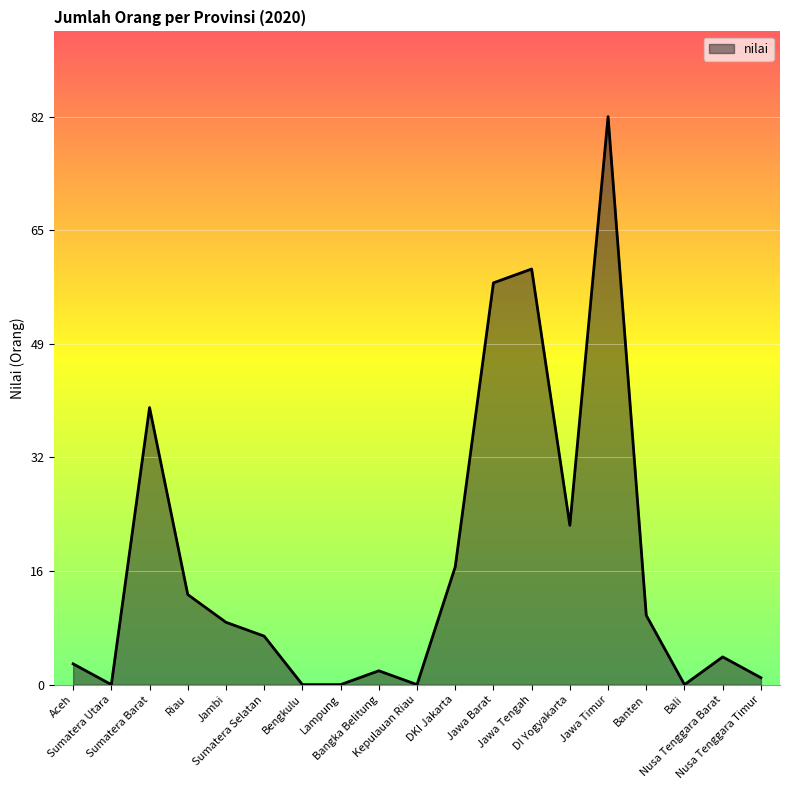

Reading left to right, transcribe all the data shown in this chart.

Aceh=3	Sumatera Utara=0	Sumatera Barat=40	Riau=13	Jambi=9	Sumatera Selatan=7	Bengkulu=0	Lampung=0	Bangka Belitung=2	Kepulauan Riau=0	DKI Jakarta=17	Jawa Barat=58	Jawa Tengah=60	DI Yogyakarta=23	Jawa Timur=82	Banten=10	Bali=0	Nusa Tenggara Barat=4	Nusa Tenggara Timur=1